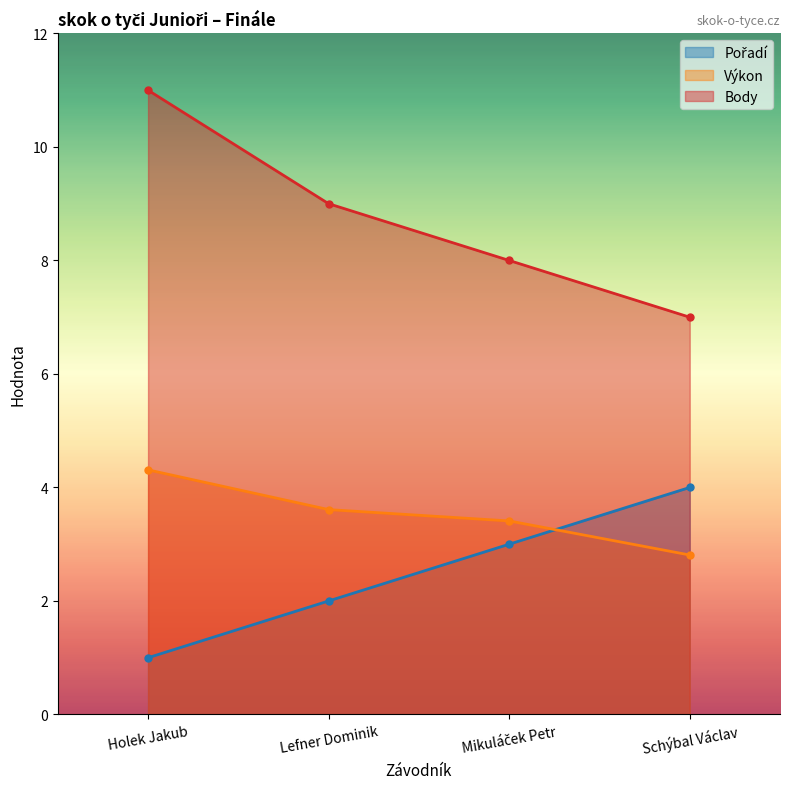

Which series has the largest total across all categories?

Body